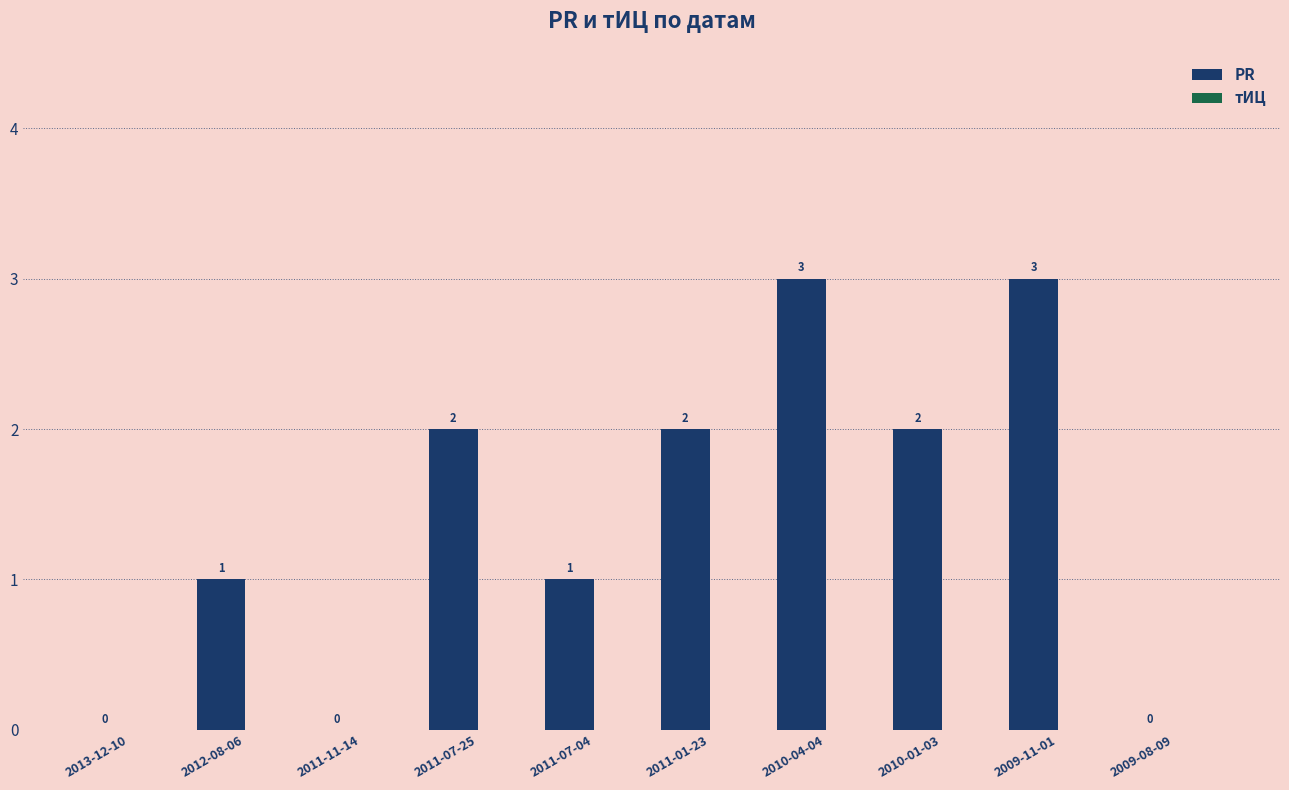

What is the maximum value shown in the chart?

3